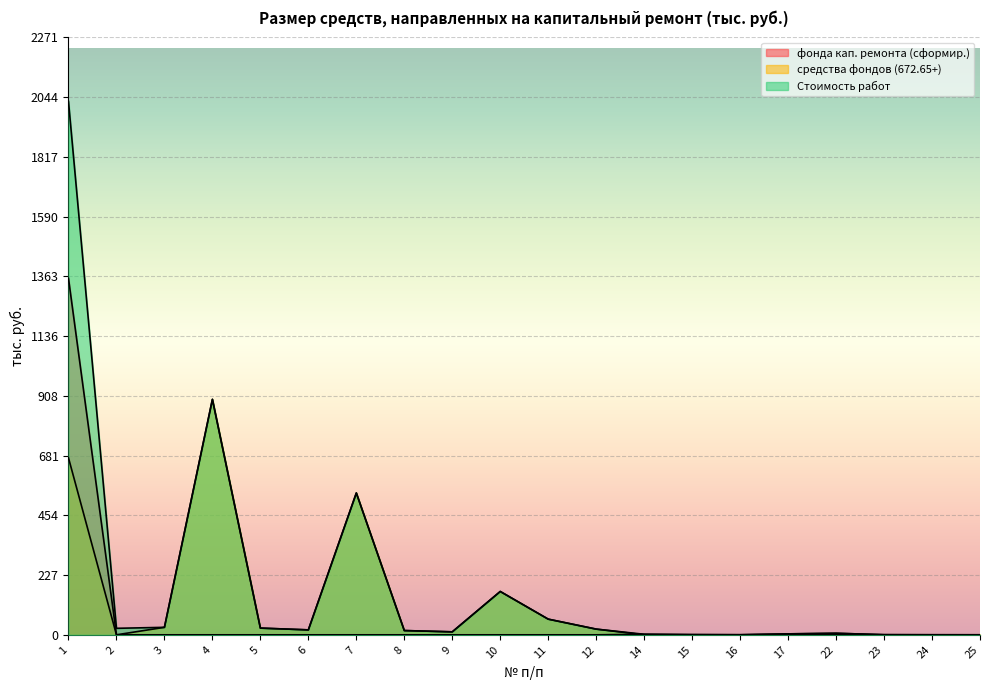

At which category does the chart reach its peak across all series?

1